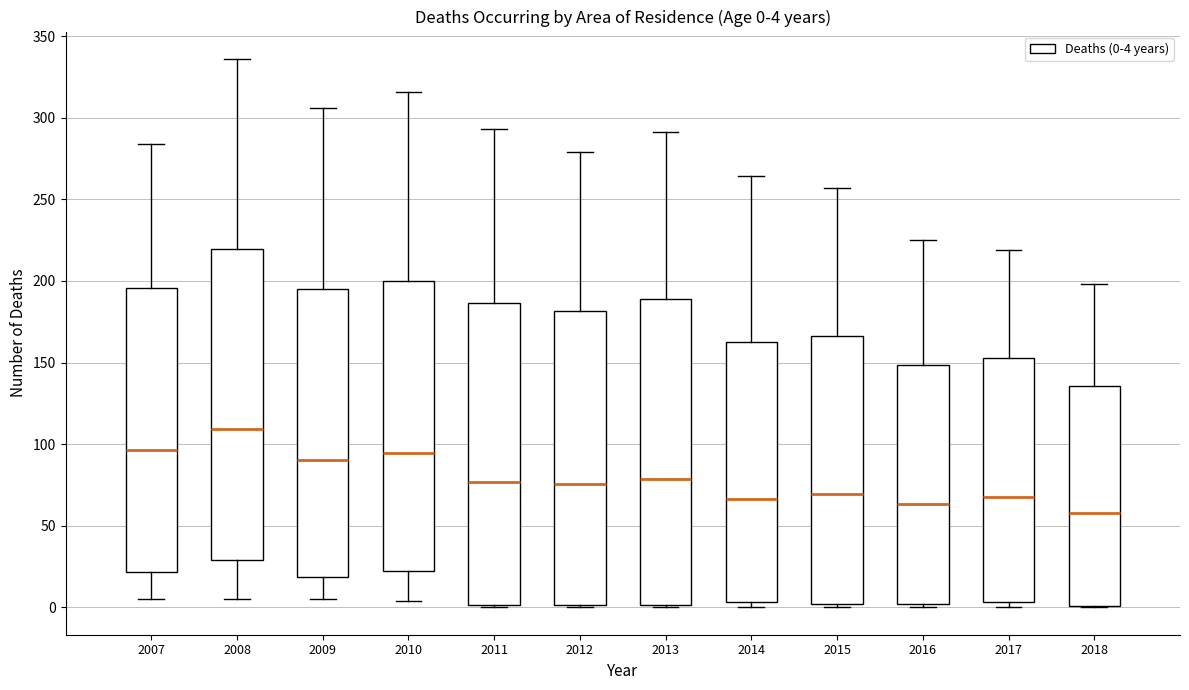

Which box's median line is the highest?

2008